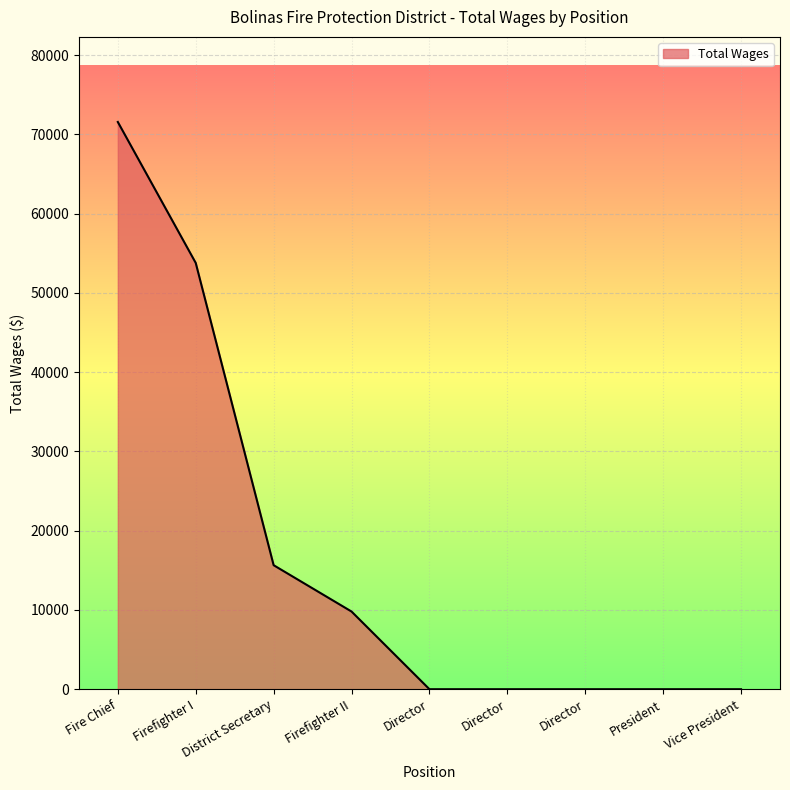

How many lines are shown in the chart?

1